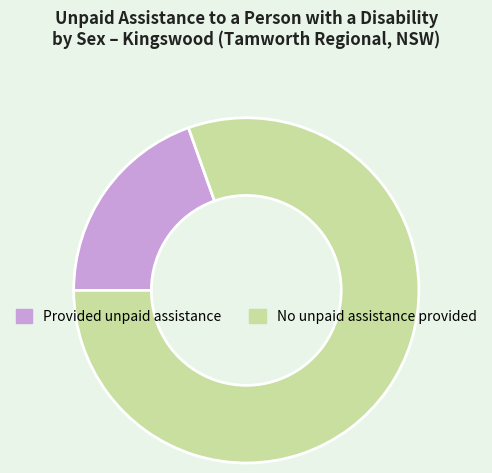

Do Provided unpaid assistance and No unpaid assistance provided together represent more than half of the pie?

Yes